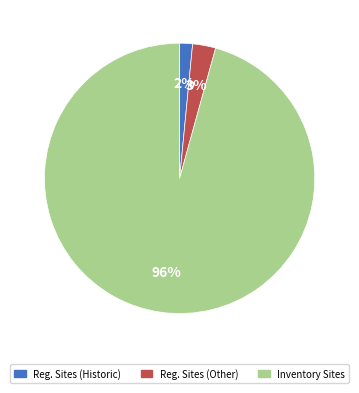

To the nearest percent, what is the average slice percentage?

33%